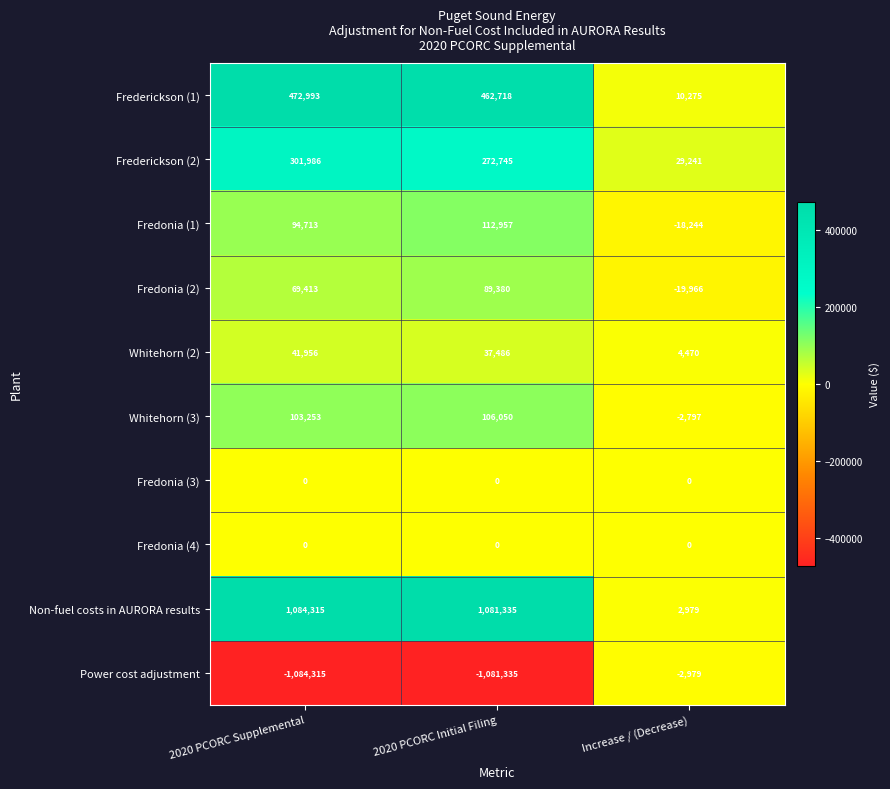

Where is Non-fuel costs in AURORA results nearest to the value 543647?

2020 PCORC Initial Filing